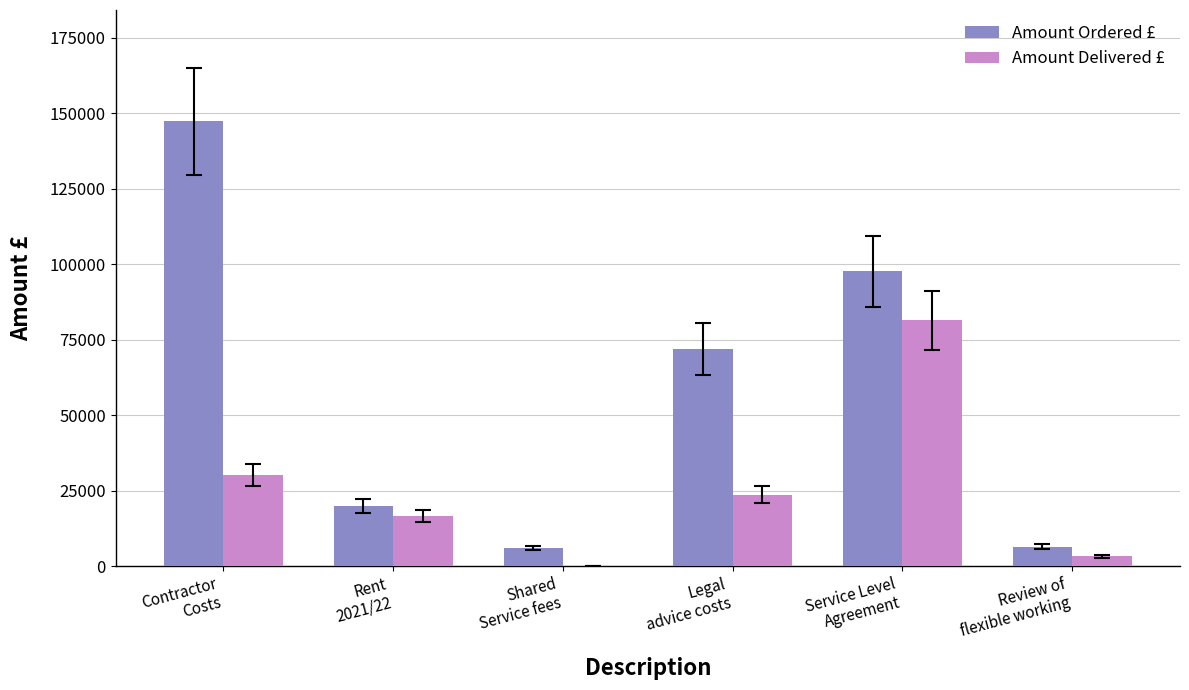

What is the greatest value displayed?

147338.0